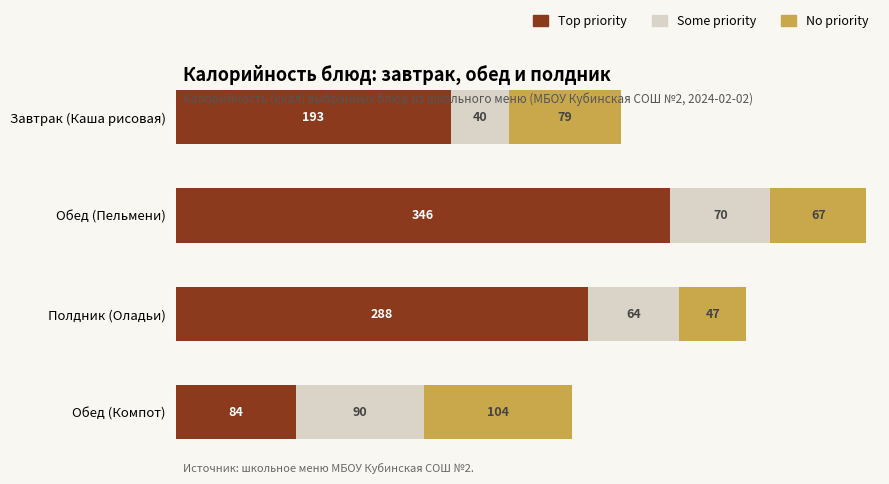

What is the maximum value for Top priority?

346.0